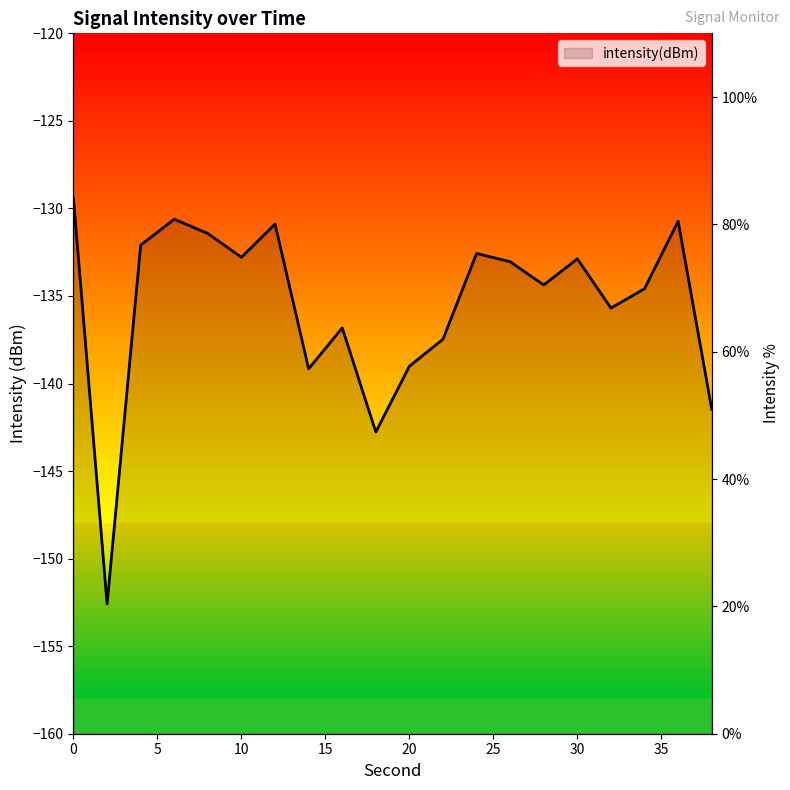

What is the value of the 9th point from the left?

63.7